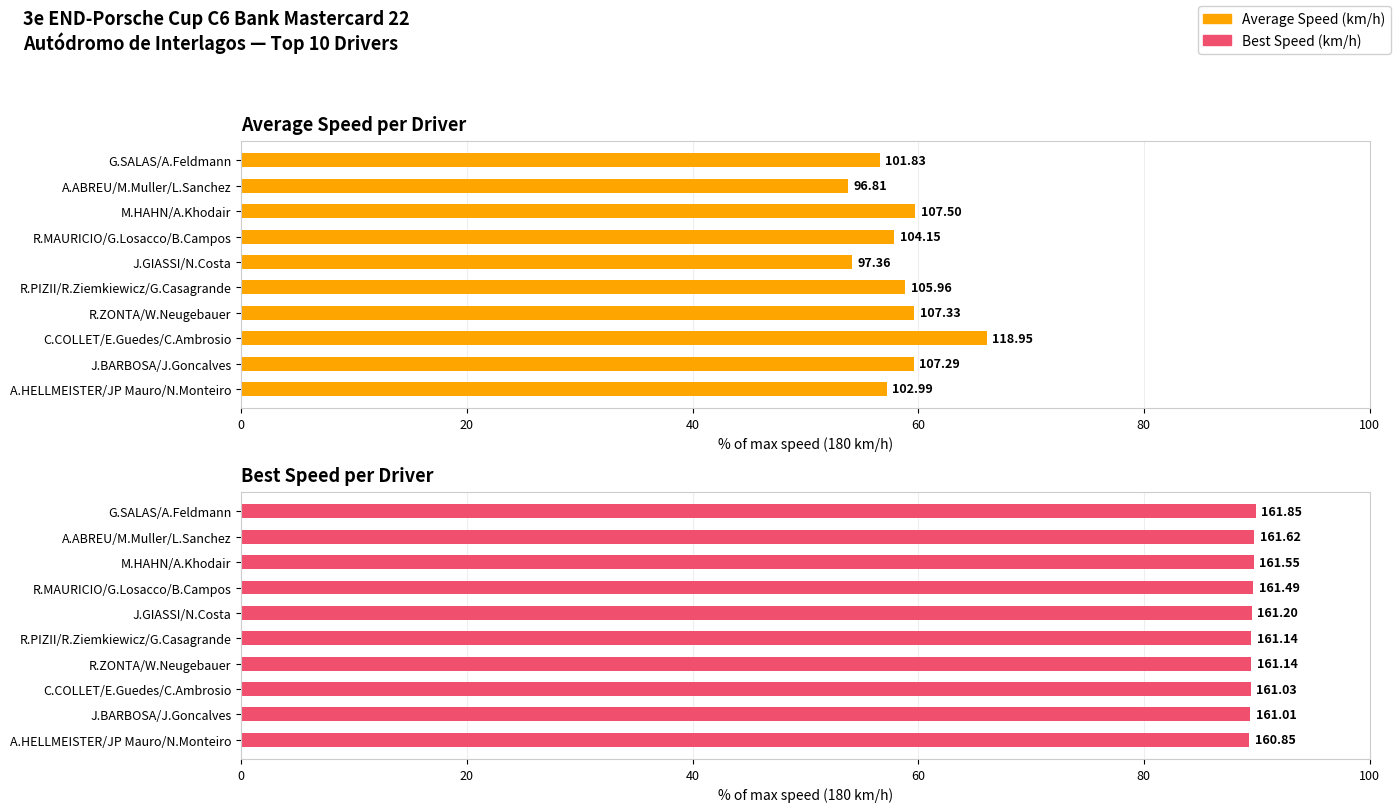

Which has a higher value, J.BARBOSA/J.Goncalves or A.HELLMEISTER/JP Mauro/N.Monteiro?

J.BARBOSA/J.Goncalves